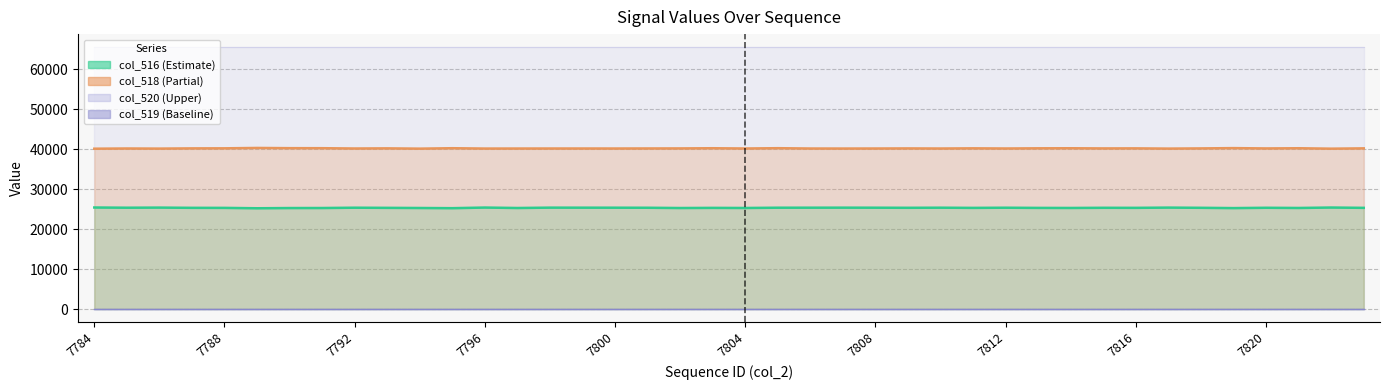

What is the approximate value of col_518 at 7821?

40242